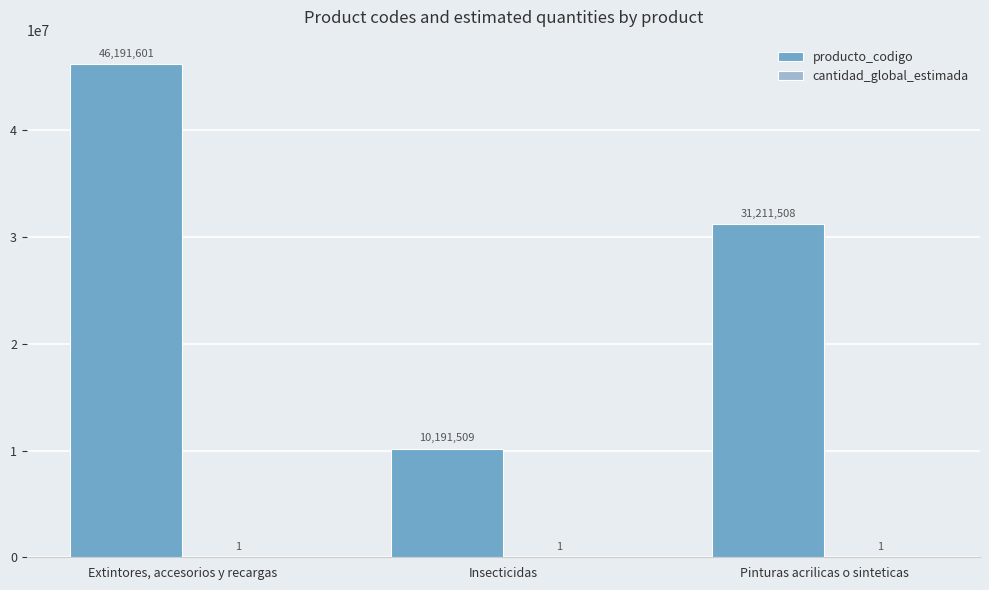

The value of producto_codigo at Pinturas acrilicas o sinteticas is 47395521. True or false?

False